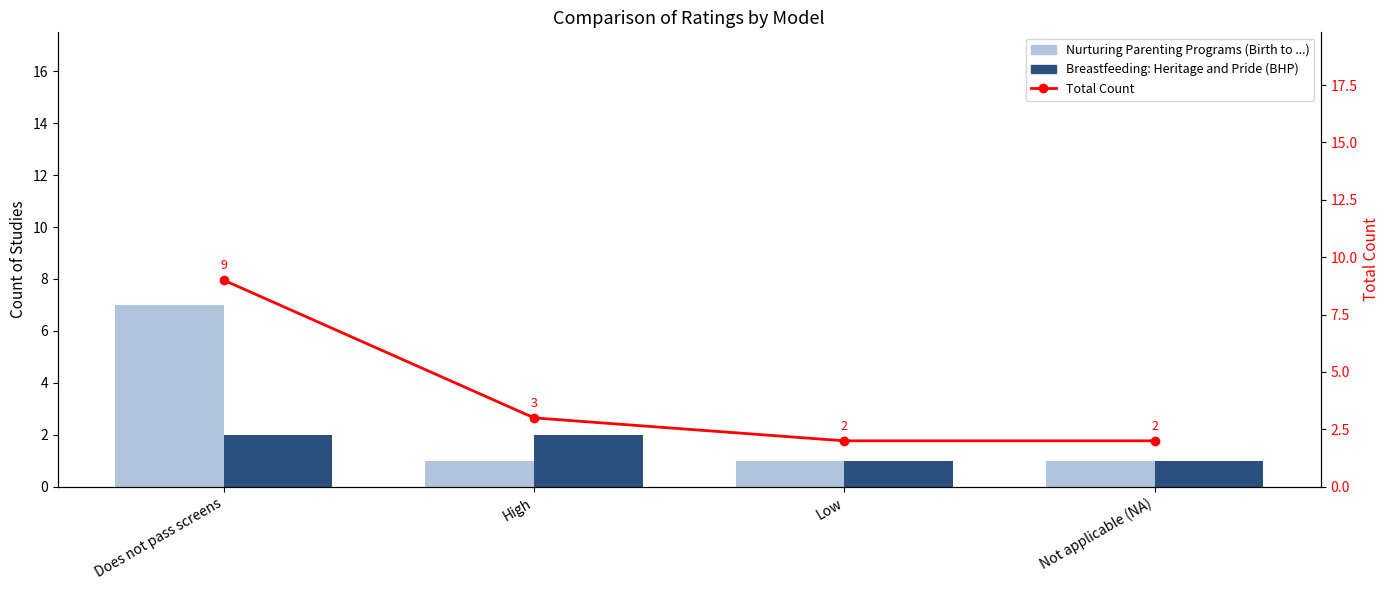

What is the highest value of the Breastfeeding: Heritage and Pride (BHP) series?

2